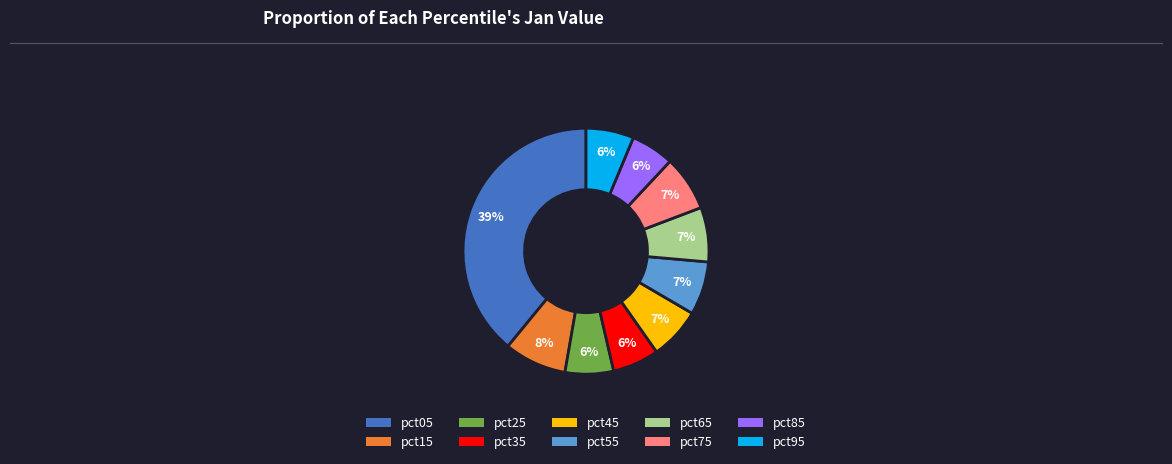

Is there a majority slice in this chart?

No